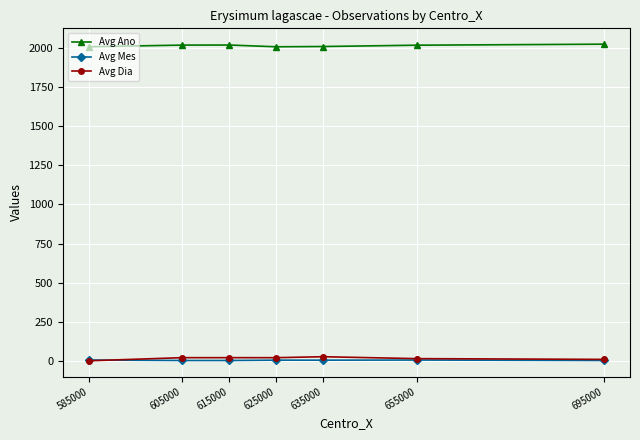

Which series has the largest total across all categories?

Avg Ano